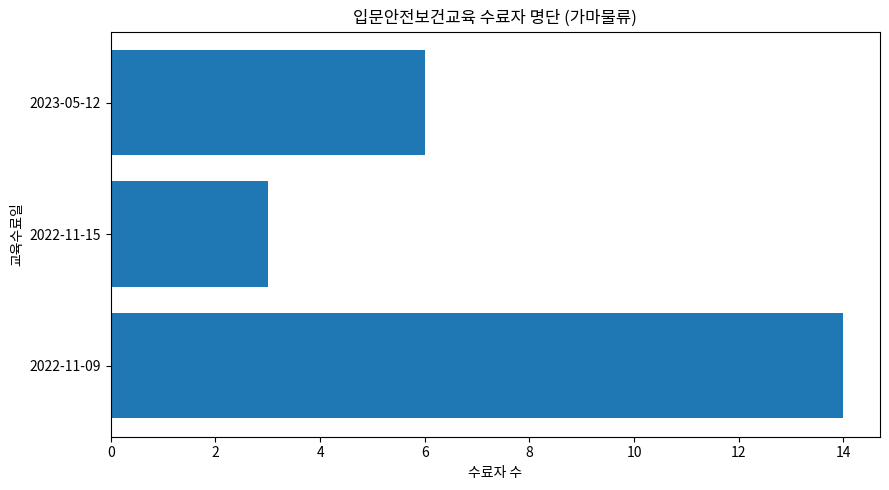

Which has a higher value, 2022-11-15 or 2023-05-12?

2023-05-12